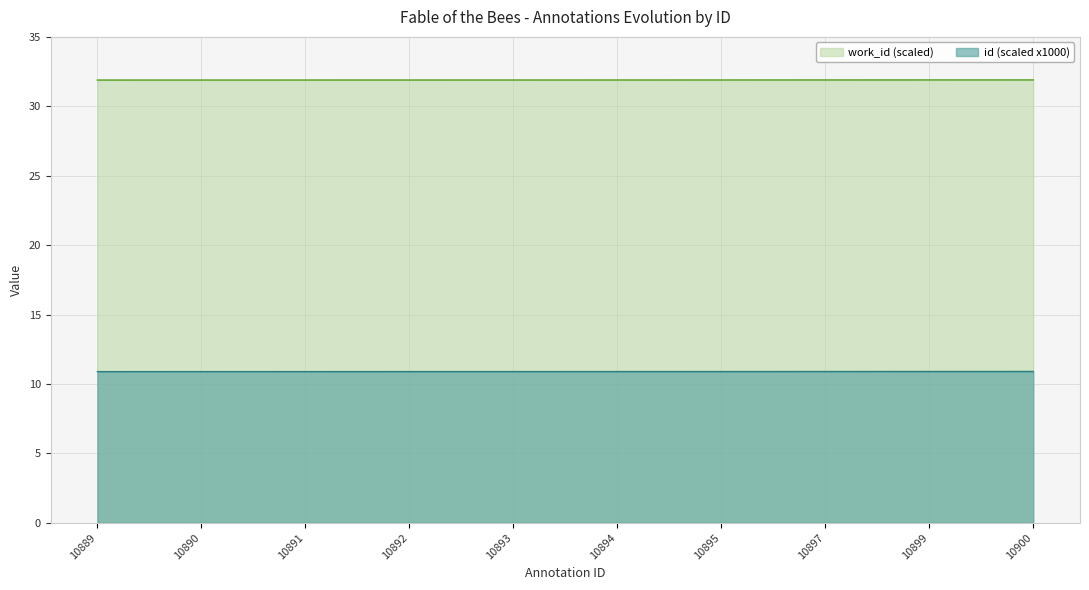

Which has a higher value, 10891 or 10892?

10892